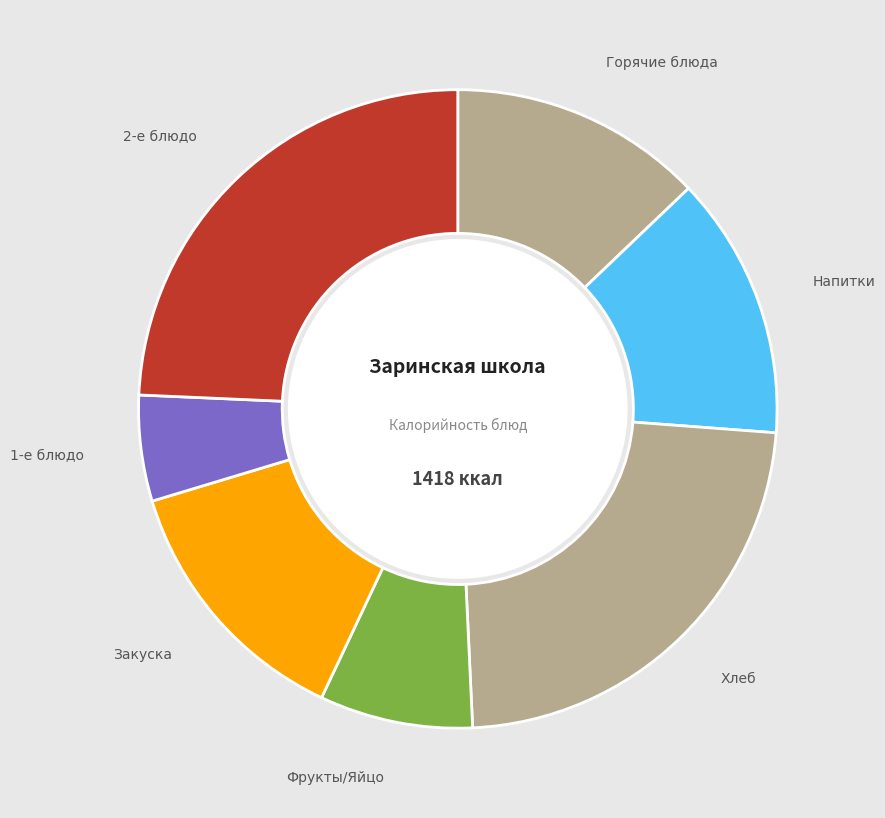

To the nearest percent, what is the difference between the largest and smallest slice percentages?

21%